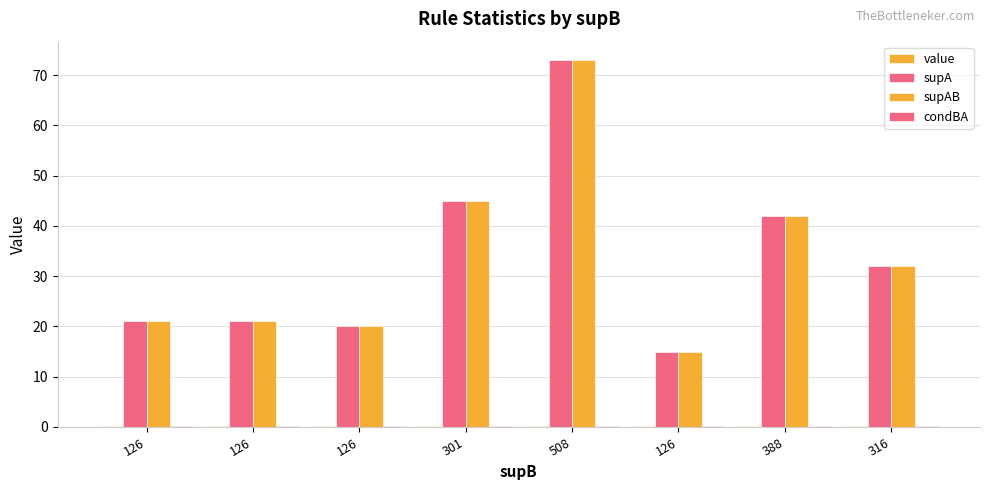

At which label does value reach its minimum?

316